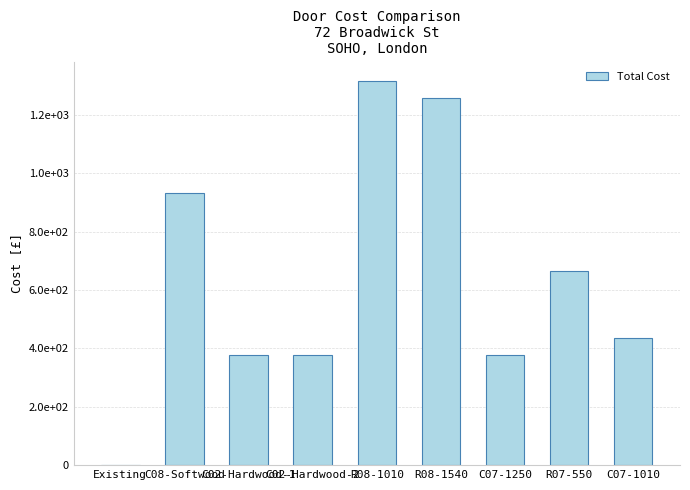

List the labels in order of value, smallest first.

Existing, C02-Hardwood-1, C02-Hardwood-2, C07-1250, C07-1010, R07-550, C08-Softwood, R08-1540, R08-1010